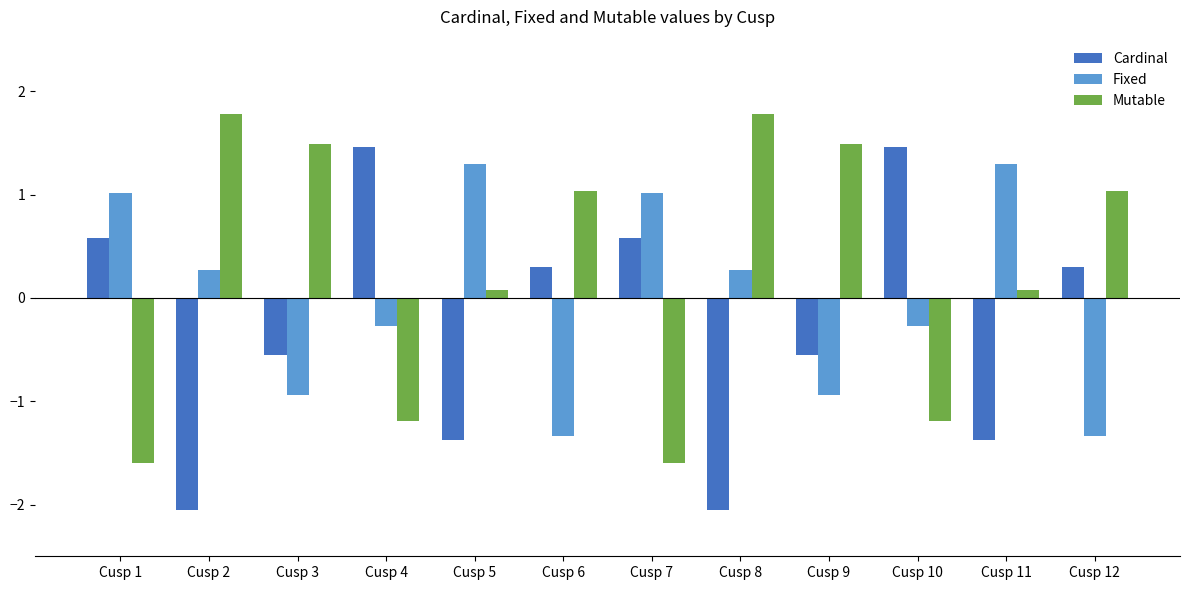

List the series in order of their overall mean, highest first.

Mutable, Fixed, Cardinal